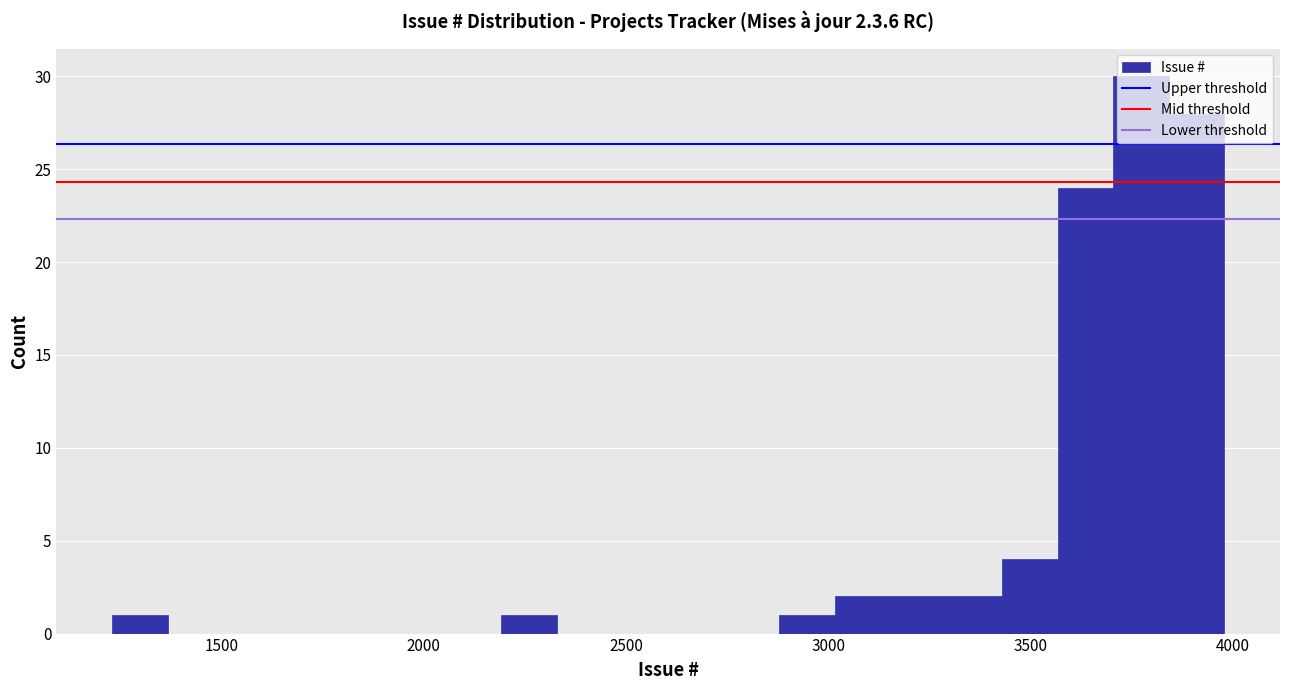

Read against the x-axis, roughly where is the centre of the tallest bar?

3750